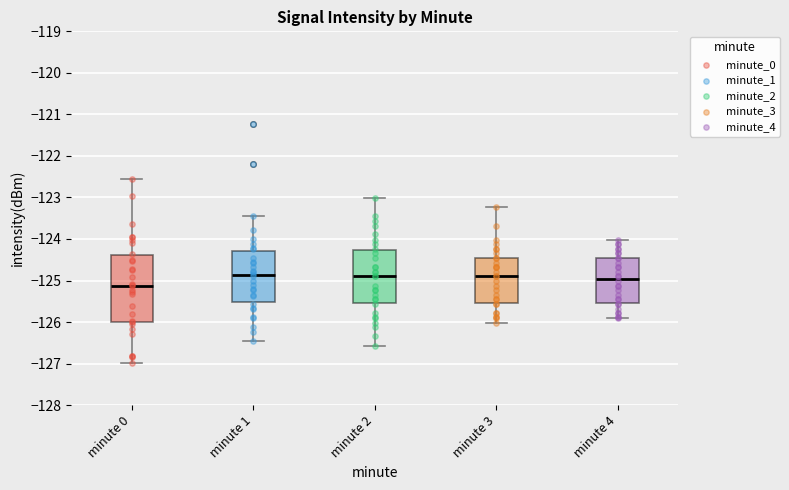

Which box has the lowest median line?

minute 0